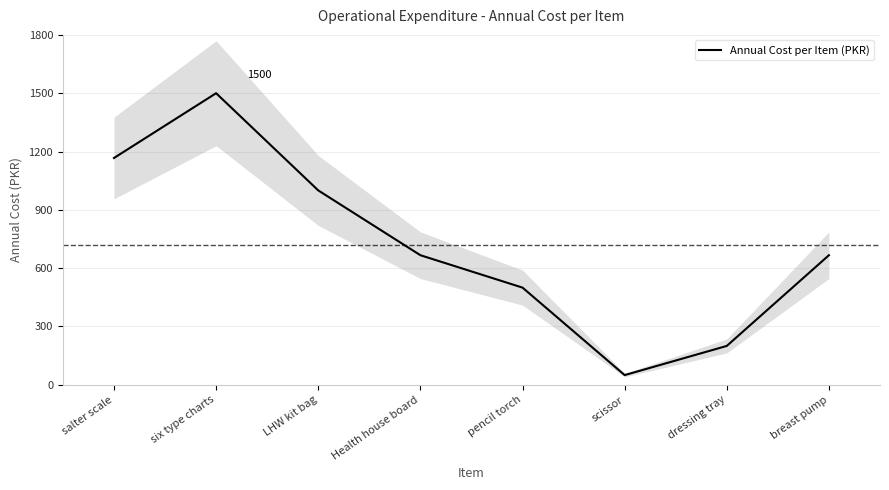

Which label corresponds to the smallest value in the chart?

scissor